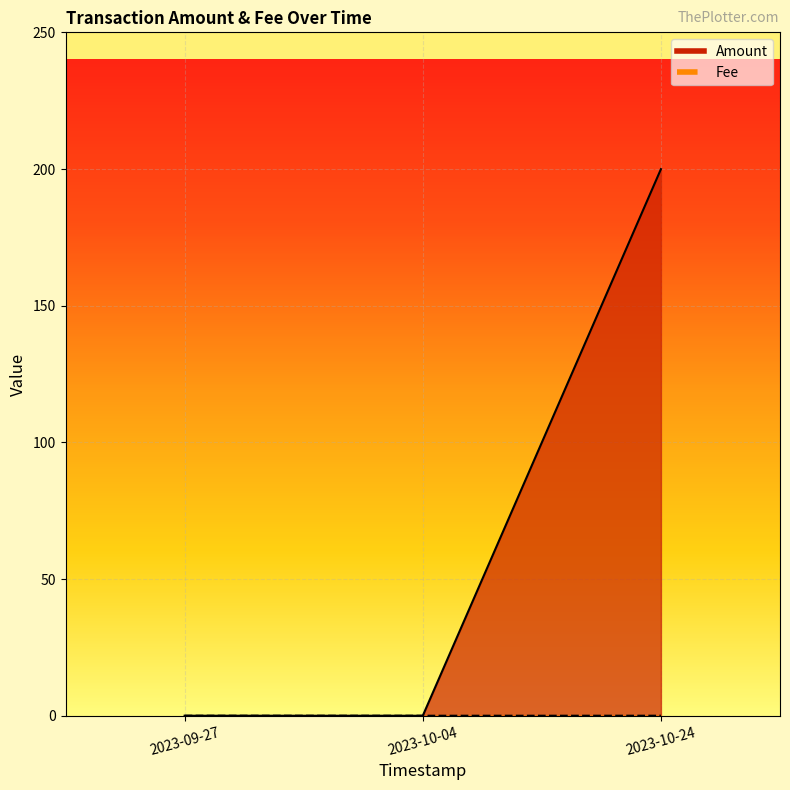

Which series has the widest spread of values?

Amount